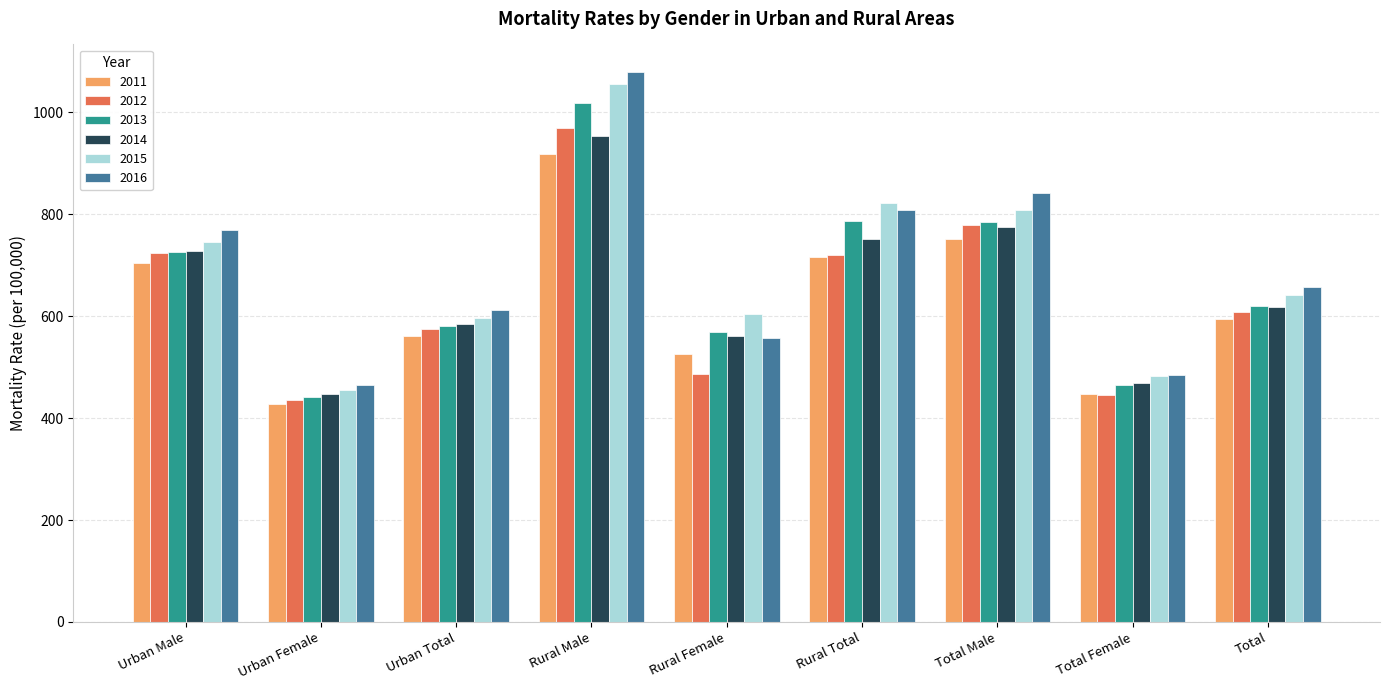

Where is 2013 nearest to the value 729?

Urban Male